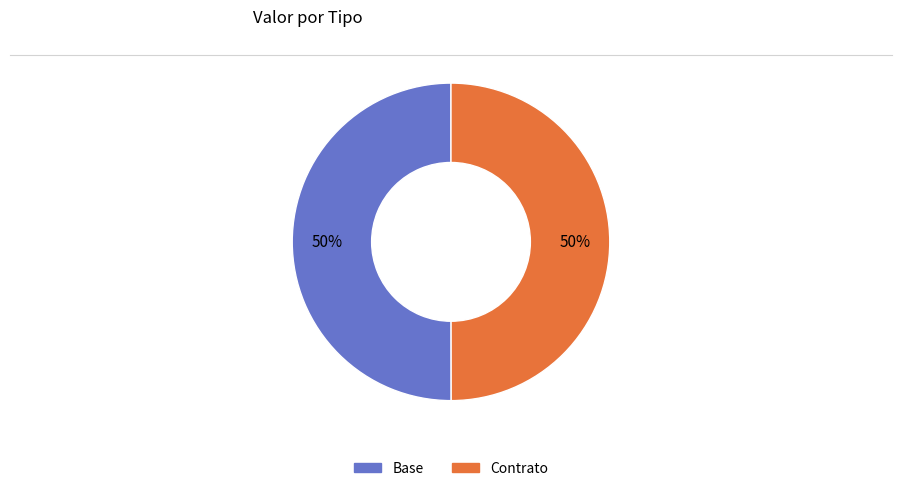

True or false: Base accounts for 50% of the total.

True